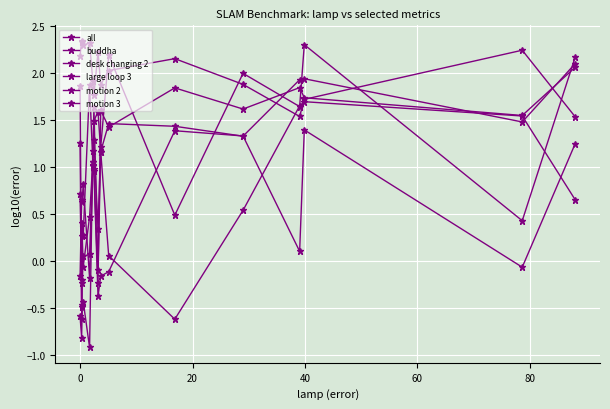

What is the average value of the desk changing 2 series?

1.1